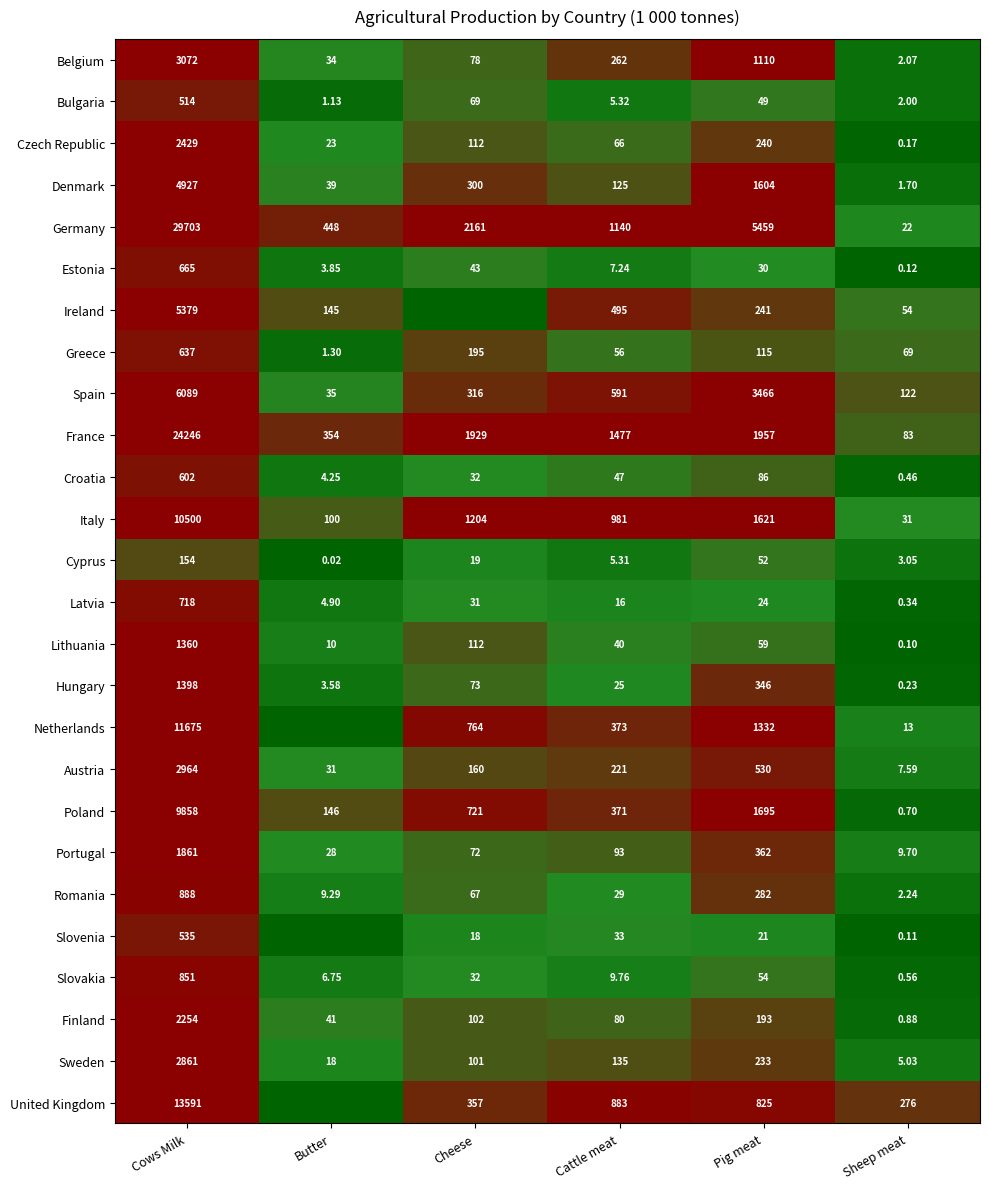

Rank the series at Sheep meat from lowest to highest value.

Lithuania, Slovenia, Estonia, Czech Republic, Hungary, Latvia, Croatia, Slovakia, Poland, Finland, Denmark, Bulgaria, Belgium, Romania, Cyprus, Sweden, Austria, Portugal, Netherlands, Germany, Italy, Ireland, Greece, France, Spain, United Kingdom